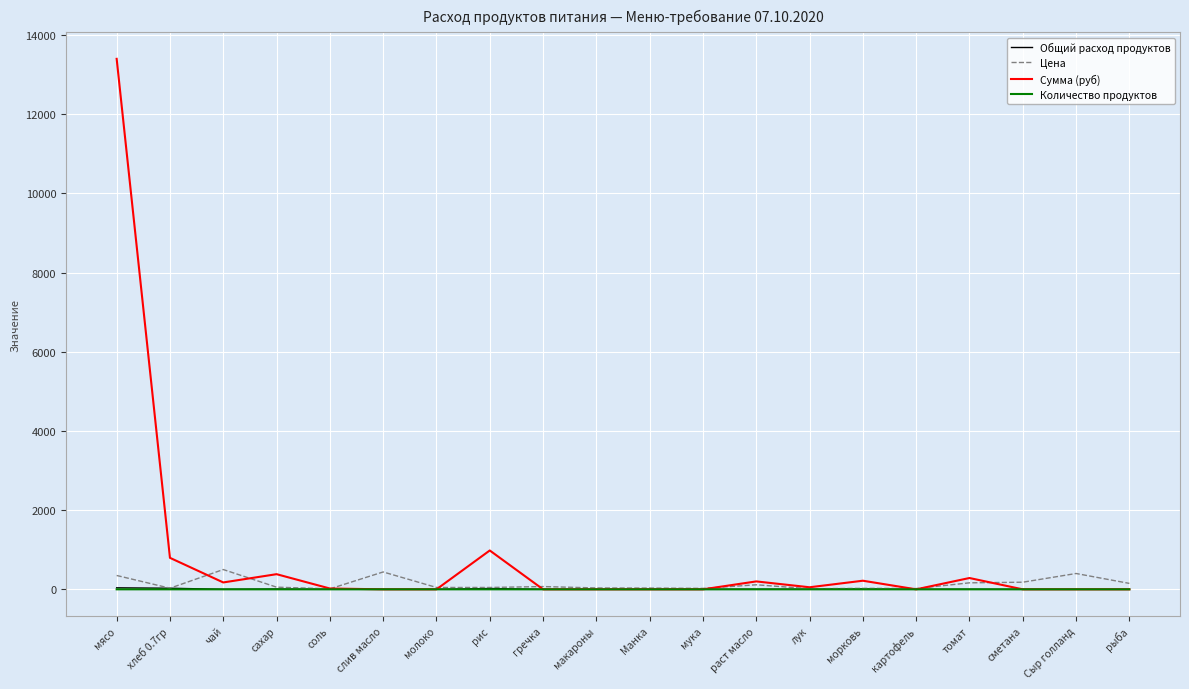

What is the difference between the Сумма (руб) values at морковь and рис?

763.9